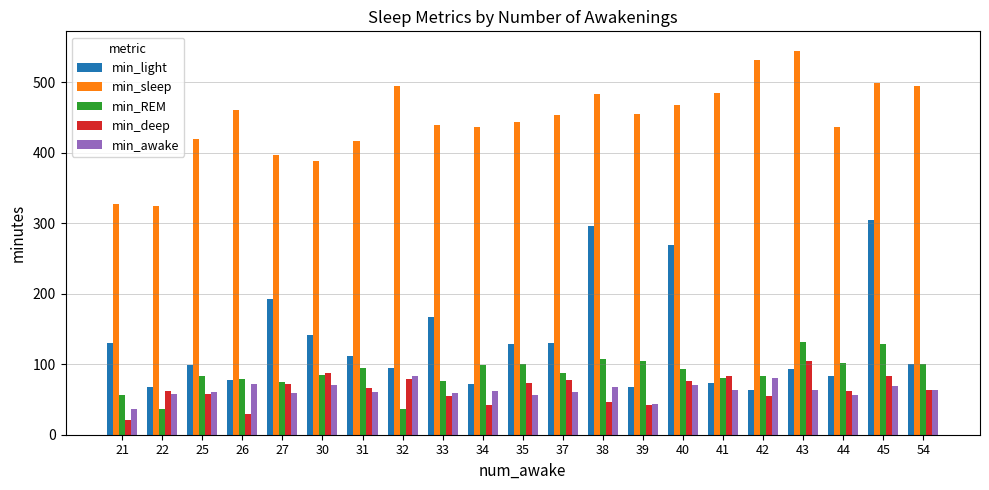

How many values in the min_deep series are below 64?

10